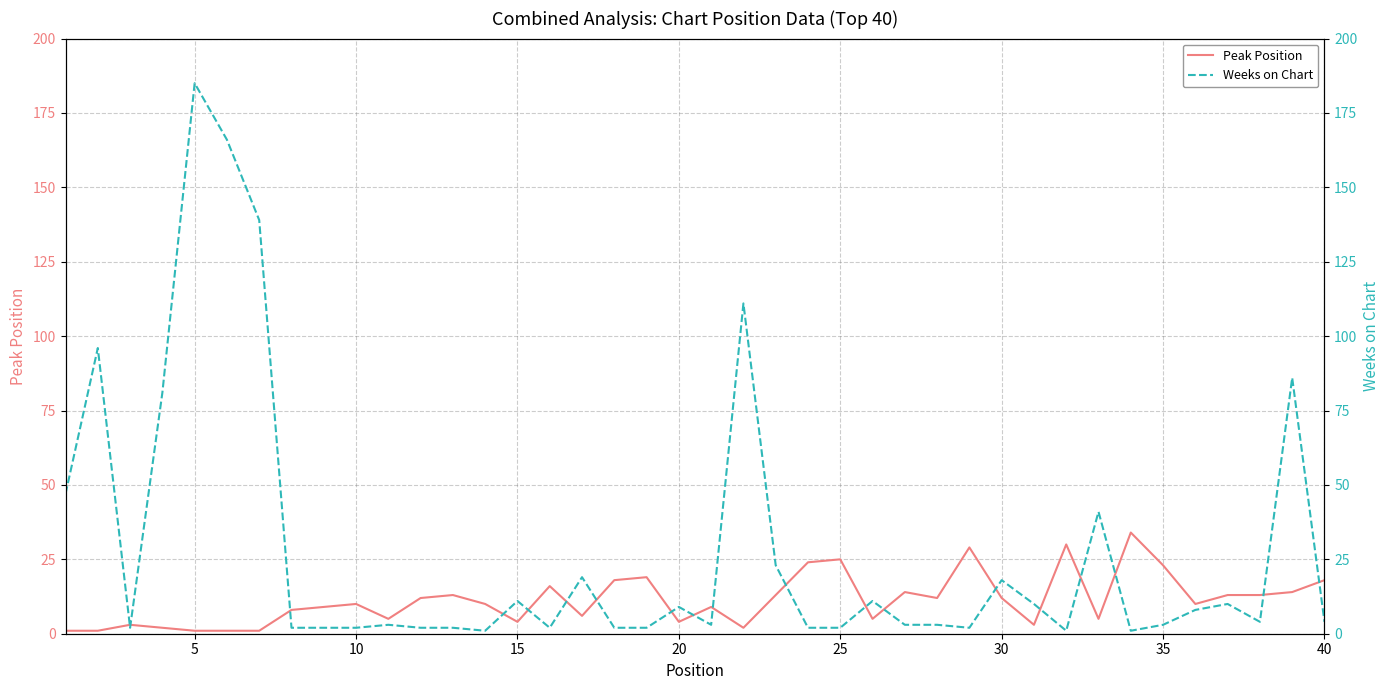

What is the maximum value for Peak Position?

34